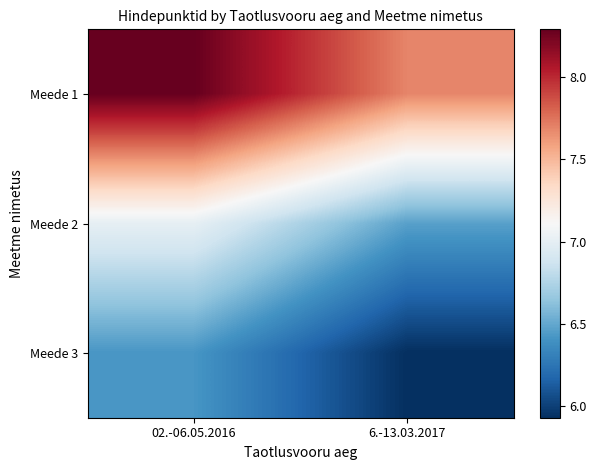

Which category has the highest value across all series?

02.-06.05.2016